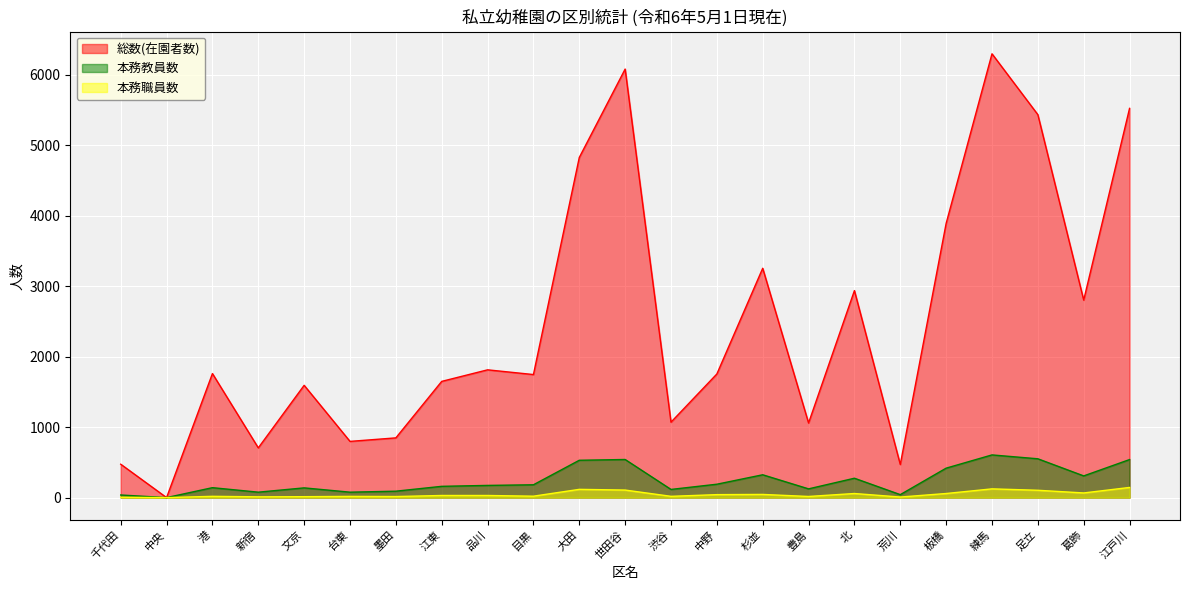

True or false: 本務教員数 and 本務職員数 intersect in this chart.

False